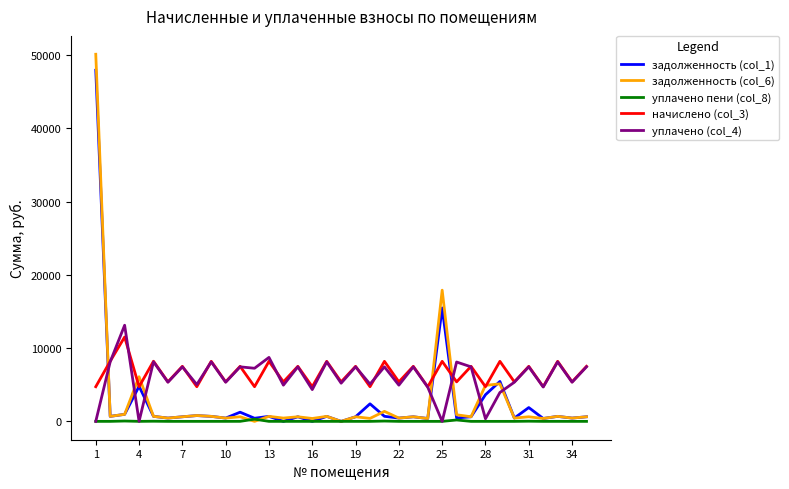

What is the maximum value shown in the chart?

50099.2